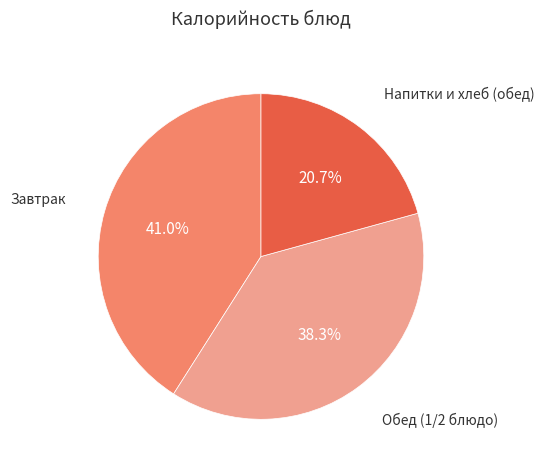

Between Обед (1/2 блюдо) and Напитки и хлеб (обед), which is larger?

Обед (1/2 блюдо)